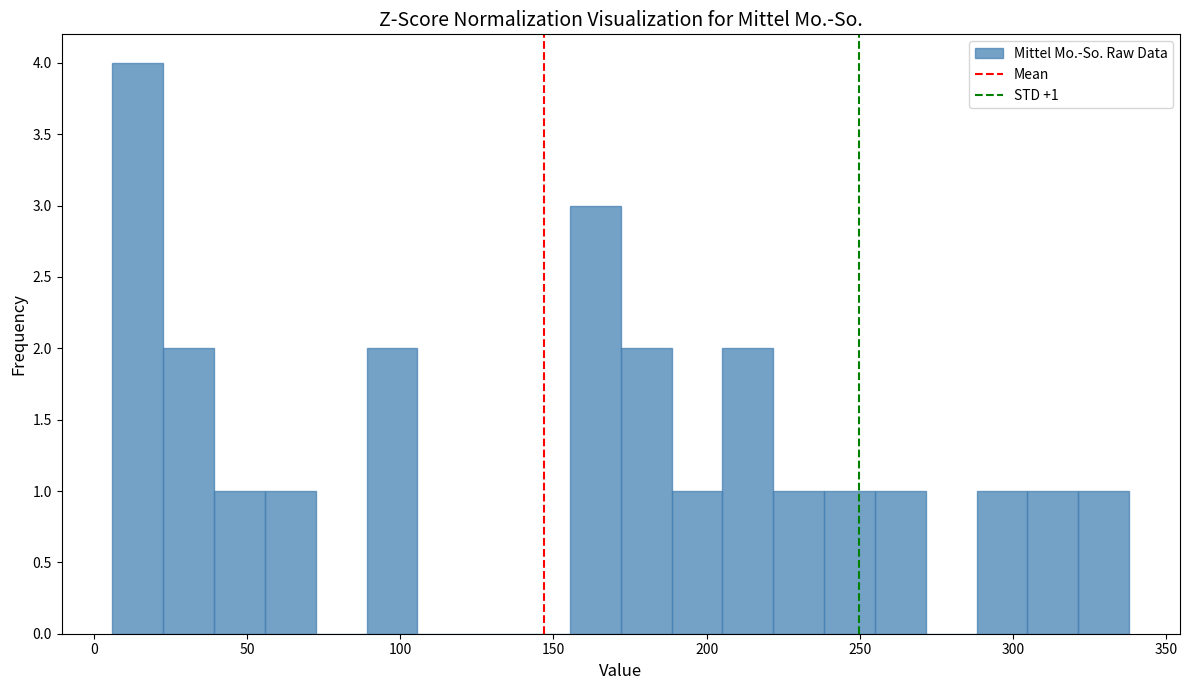

Read against the x-axis, roughly where is the centre of the tallest bar?

15